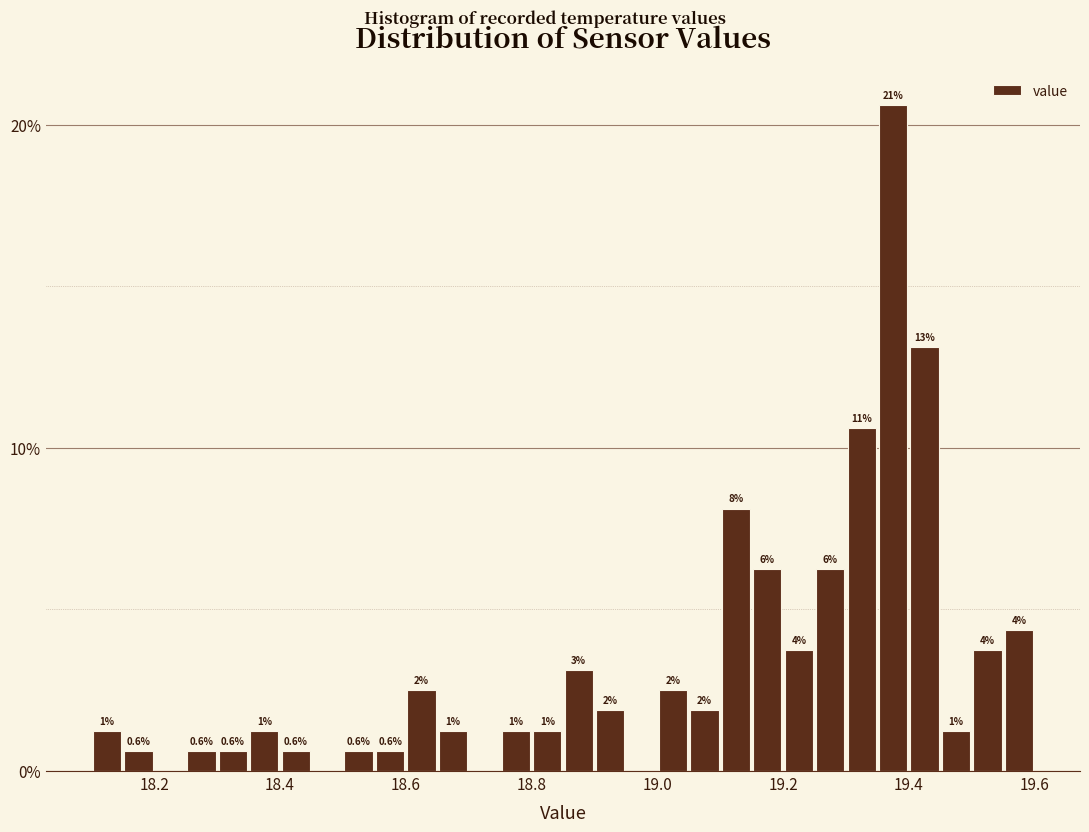

Read against the x-axis, roughly where is the centre of the tallest bar?

19.38